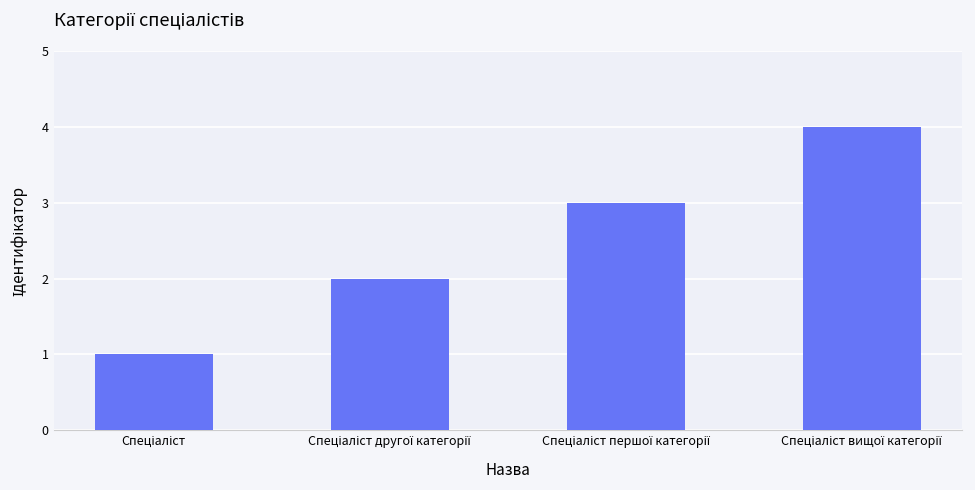

Reading right to left, what are all the values shown in this chart?

4	3	2	1